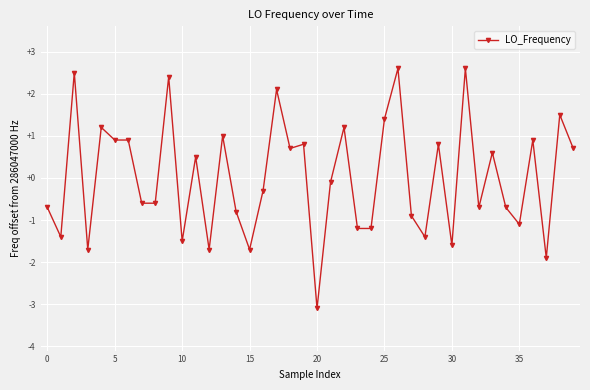

What is the value of the 24th point from the left?

-1.2